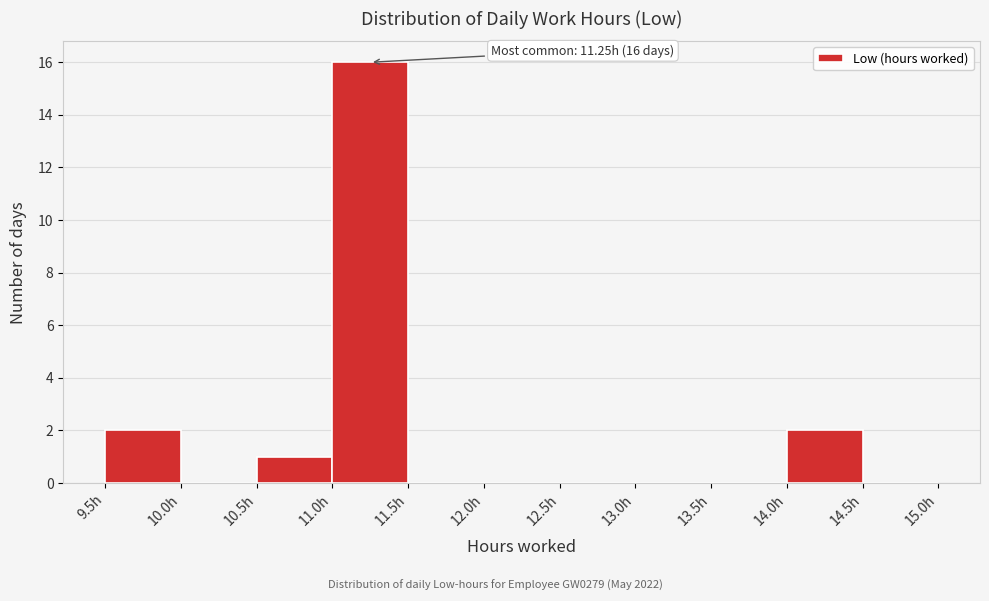

Which range on the x-axis has the tallest bar?

11.0 to 11.5